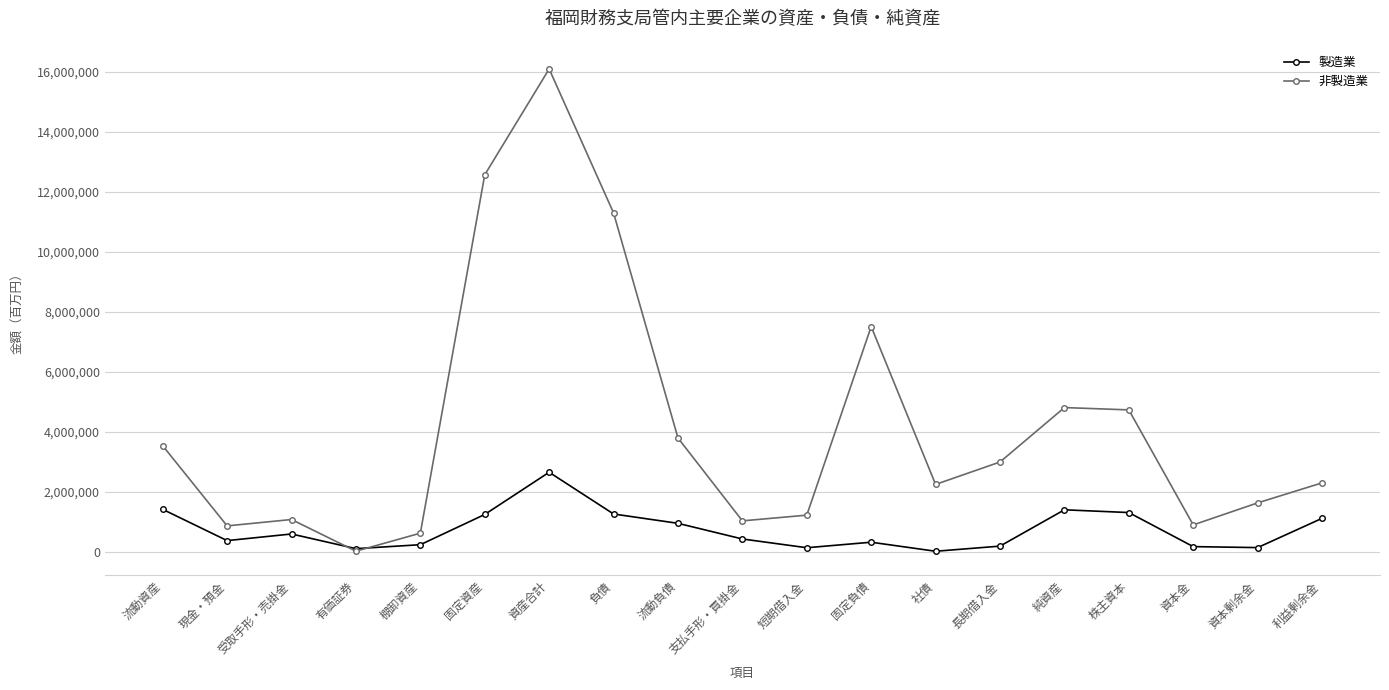

What is the label of the 8th point from the right?

固定負債